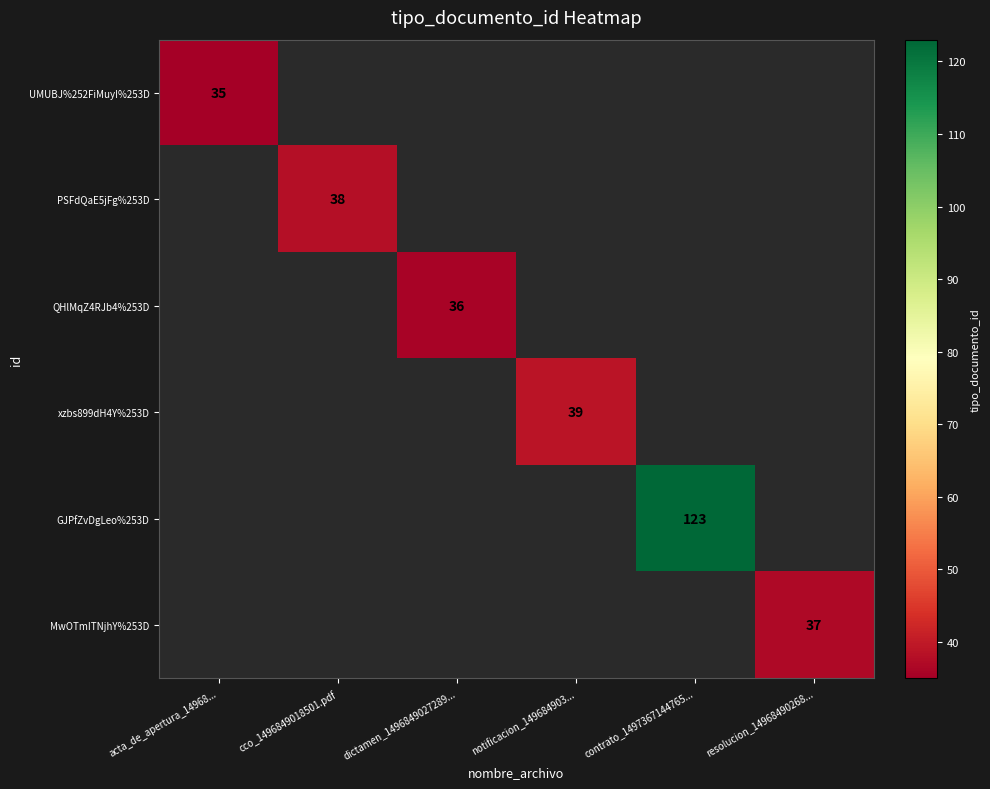

True or false: QHlMqZ4RJb4%253D has a value of 20 at dictamen_1496849027289....

False